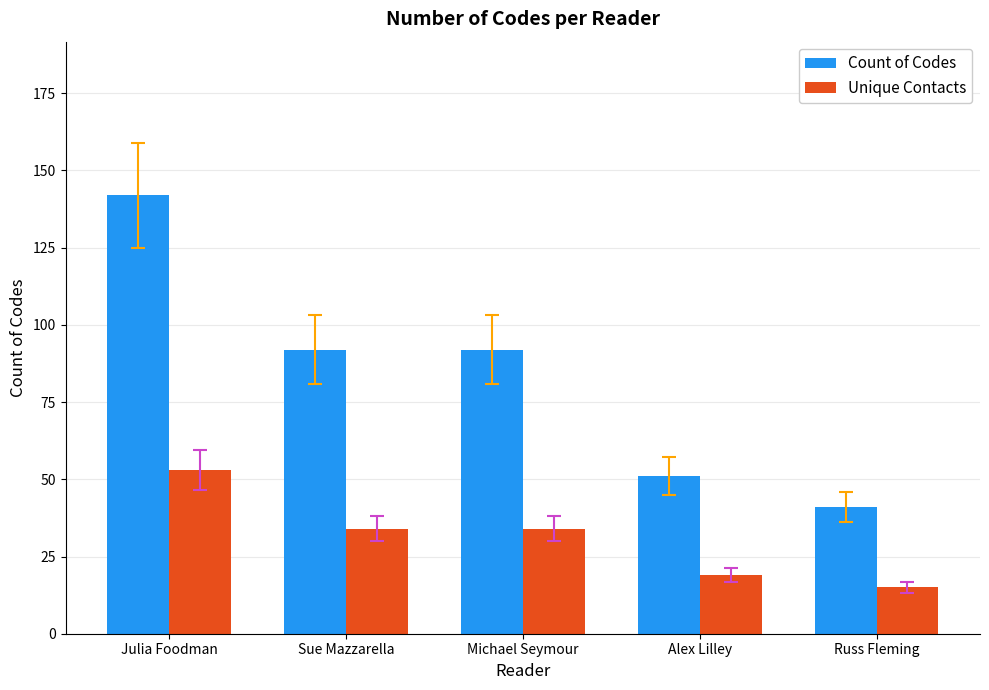

What are all the series names shown in the legend?

Count of Codes, Unique Contacts